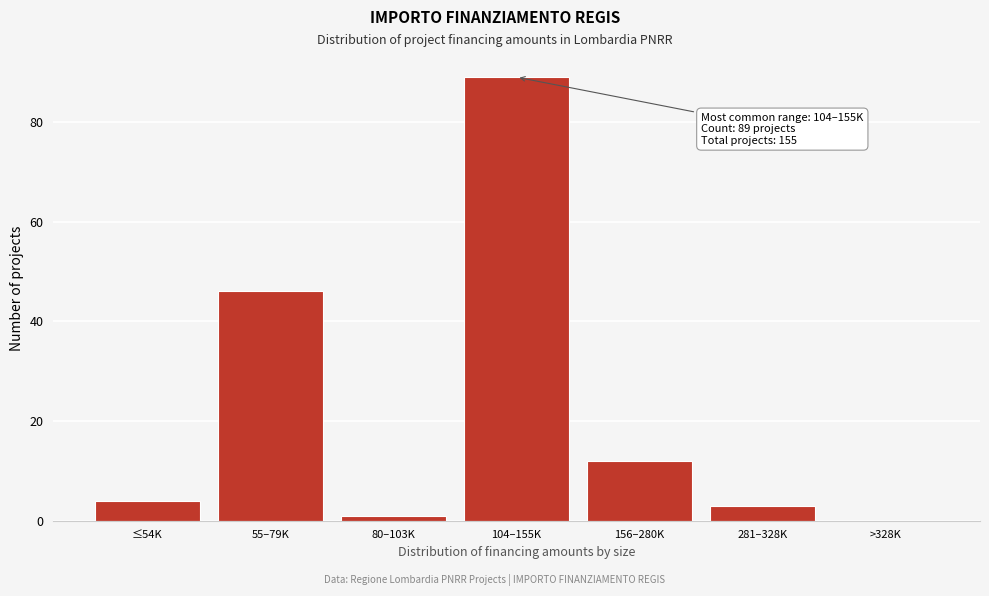

Reading right to left, list all the values displayed in this chart.

>328K=0	281–328K=3	156–280K=12	104–155K=89	80–103K=1	55–79K=46	≤54K=4